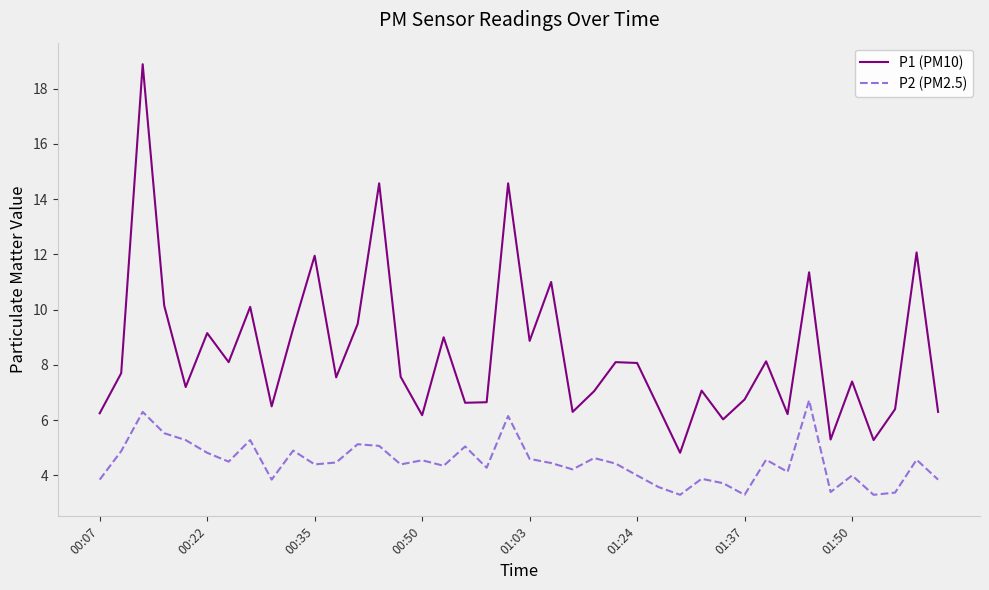

True or false: P1 (PM10) and P2 (PM2.5) cross at least once.

False